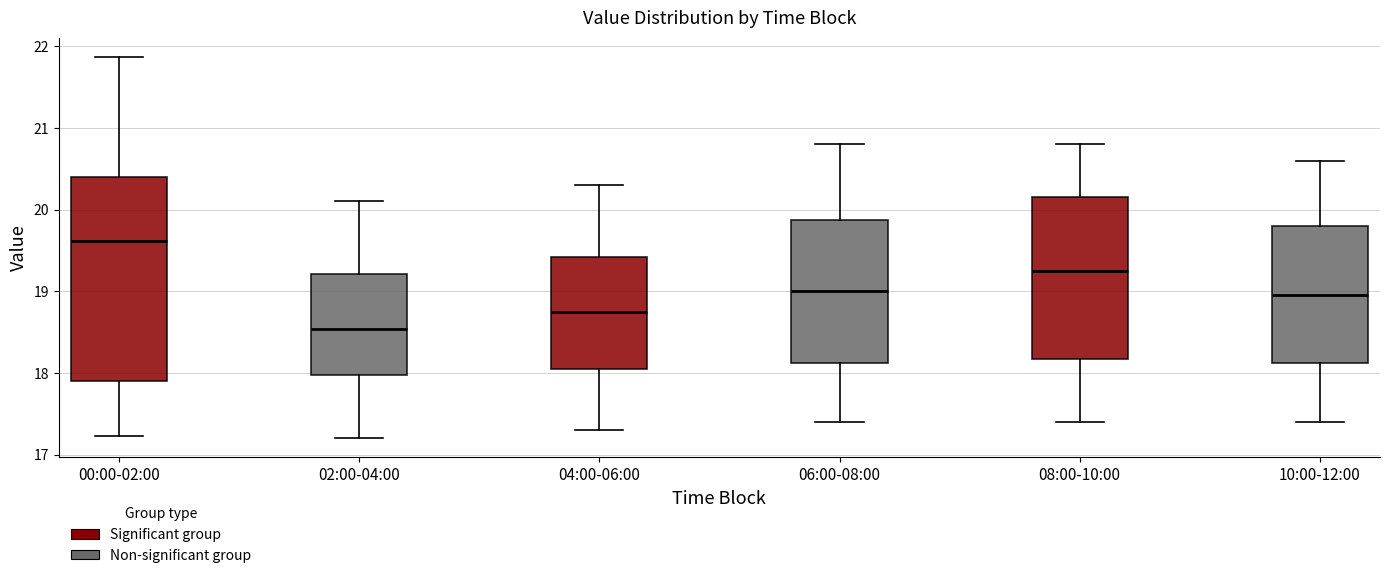

Reading left to right, transcribe this box plot: for each box, give where its median line is, the range the box spans, and where its two whiskers end, as read against the y-axis. The values are not printed on the chart, so give them approximately, as read against the axis.

00:00-02:00: median 19.6, box 17.9 to 20.4, whiskers 17.2 to 21.9
02:00-04:00: median 18.5, box 18.0 to 19.2, whiskers 17.2 to 20.1
04:00-06:00: median 18.8, box 18.1 to 19.4, whiskers 17.3 to 20.3
06:00-08:00: median 19.0, box 18.1 to 19.9, whiskers 17.4 to 20.8
08:00-10:00: median 19.3, box 18.2 to 20.2, whiskers 17.4 to 20.8
10:00-12:00: median 19.0, box 18.1 to 19.8, whiskers 17.4 to 20.6